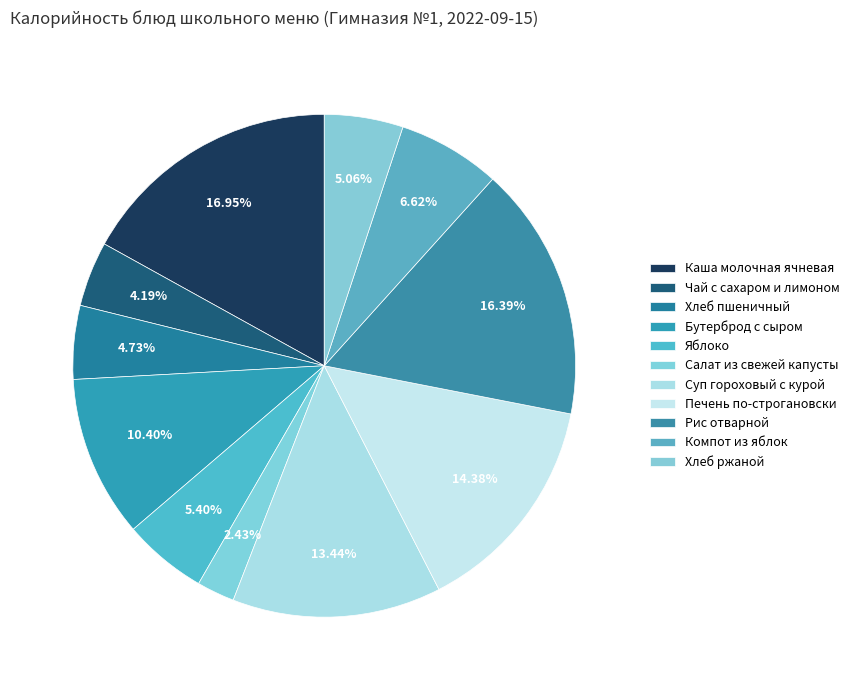

To the nearest percent, what portion does Рис отварной represent?

16%